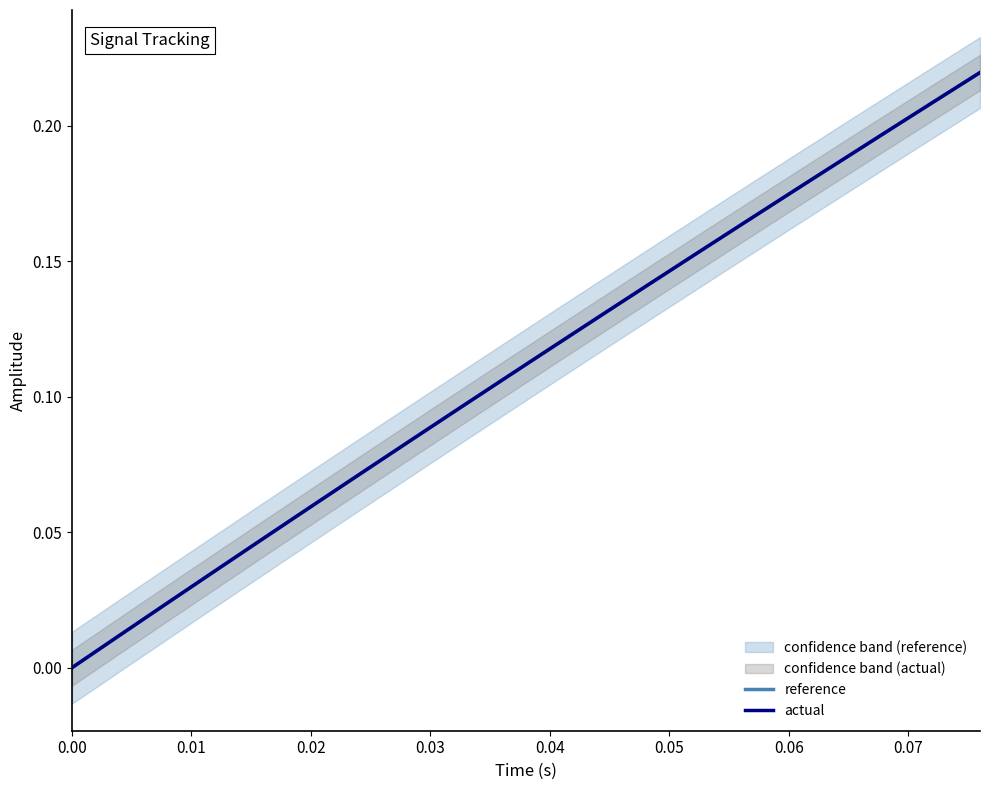

What is the difference between the second highest and minimum values in the actual series?

0.2